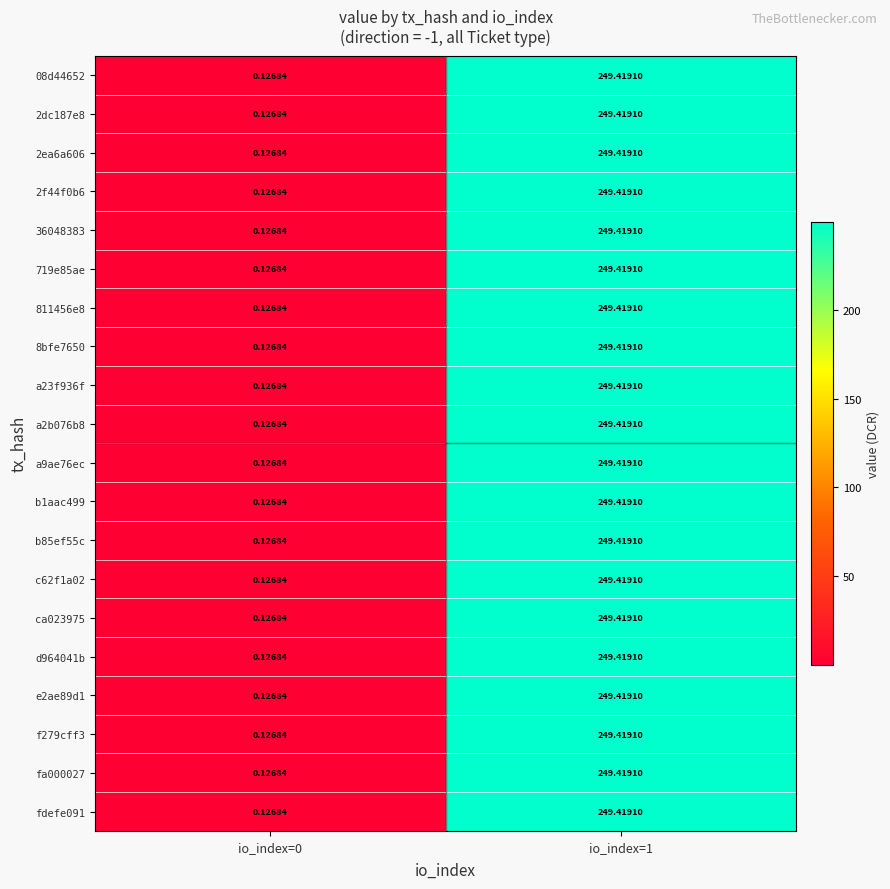

Is the value of ca023975 at io_index=0 greater than the value of a9ae76ec at io_index=1?

No